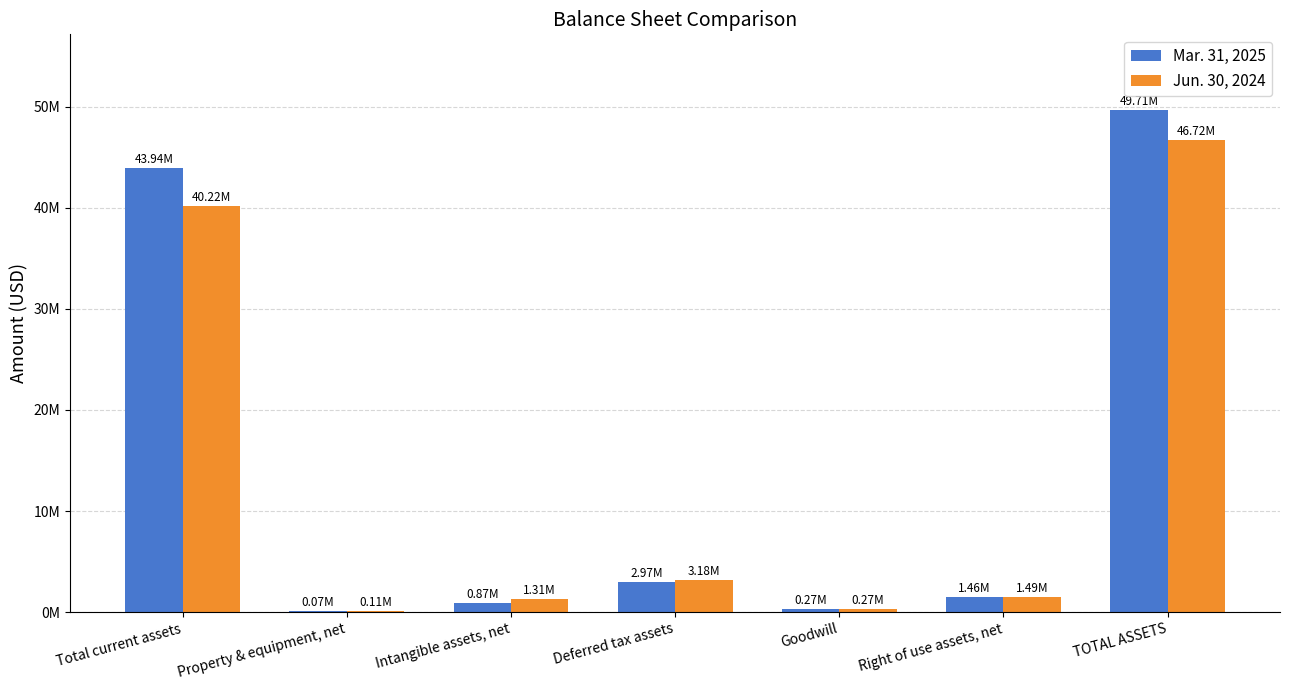

What is the difference between the Mar. 31, 2025 values at Goodwill and Intangible assets, net?

595524